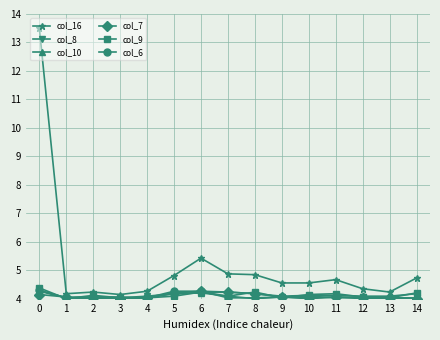

What is the lowest value of the col_16 series?

4.1